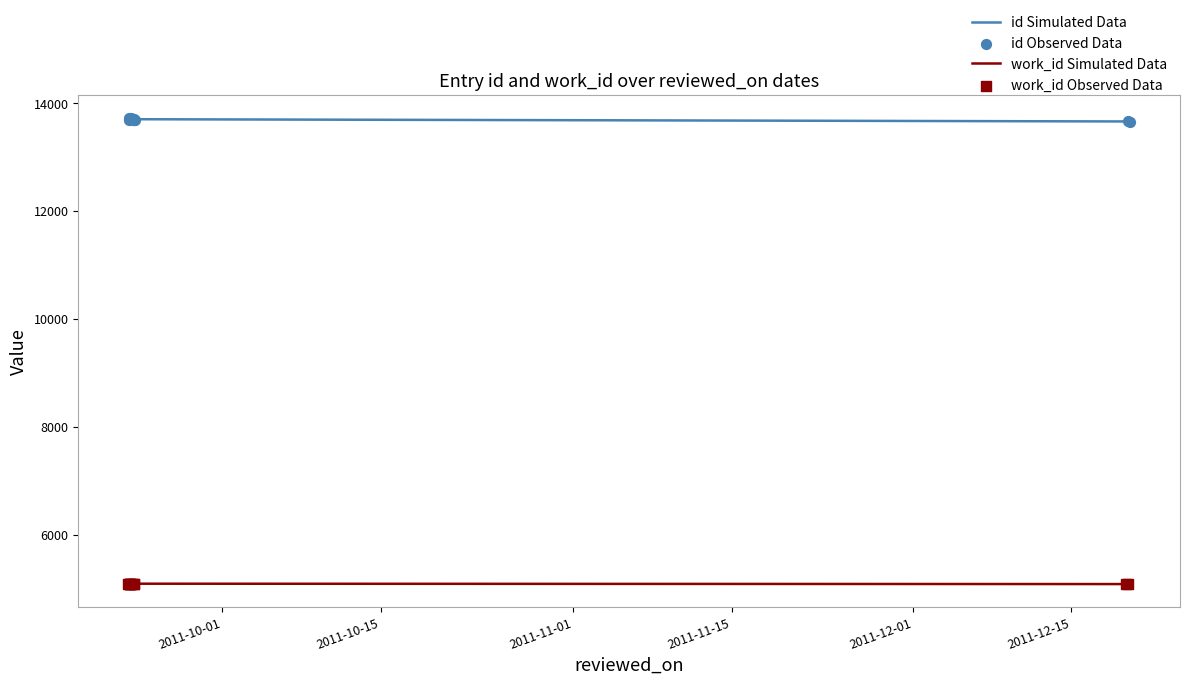

Which series reaches the minimum Y coordinate?

work_id Observed Data